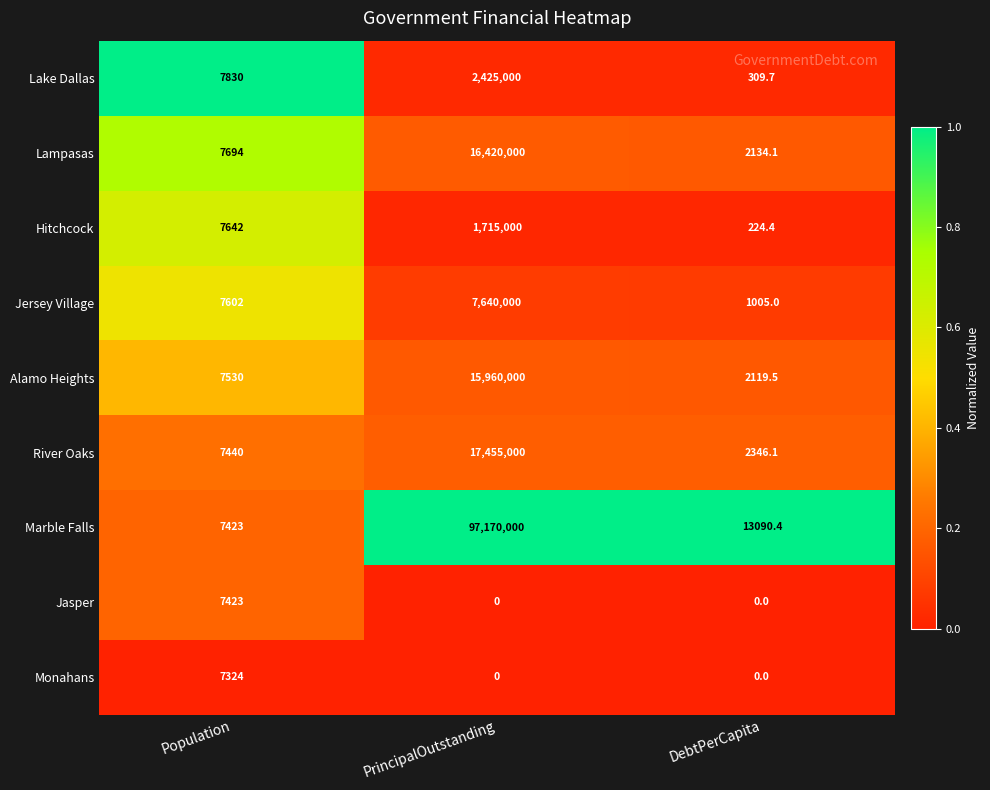

Which series changed the most between Population and DebtPerCapita?

Lake Dallas